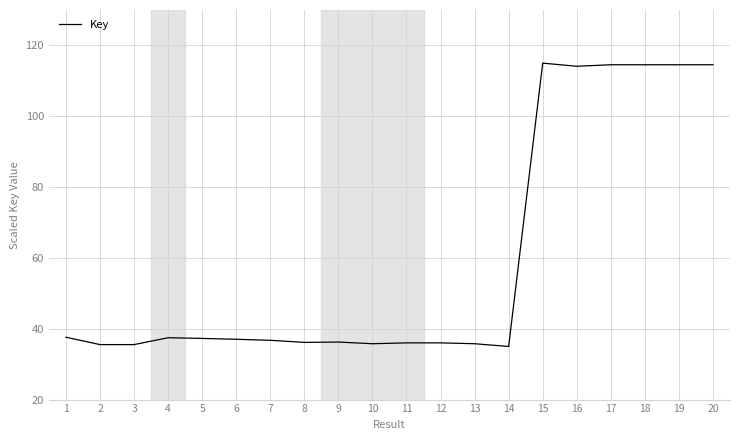

What is the difference between the values at 4 and 15?

77.5